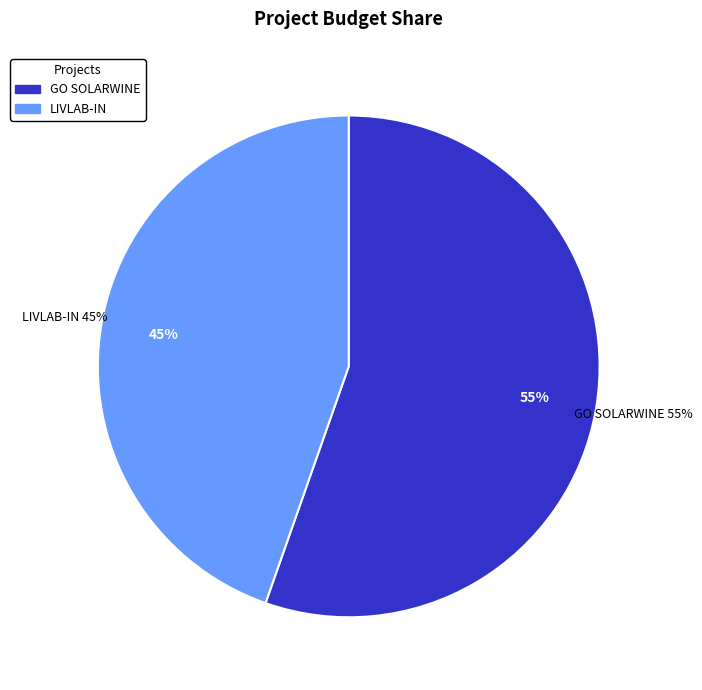

True or false: GO SOLARWINE accounts for 55% of the total.

True